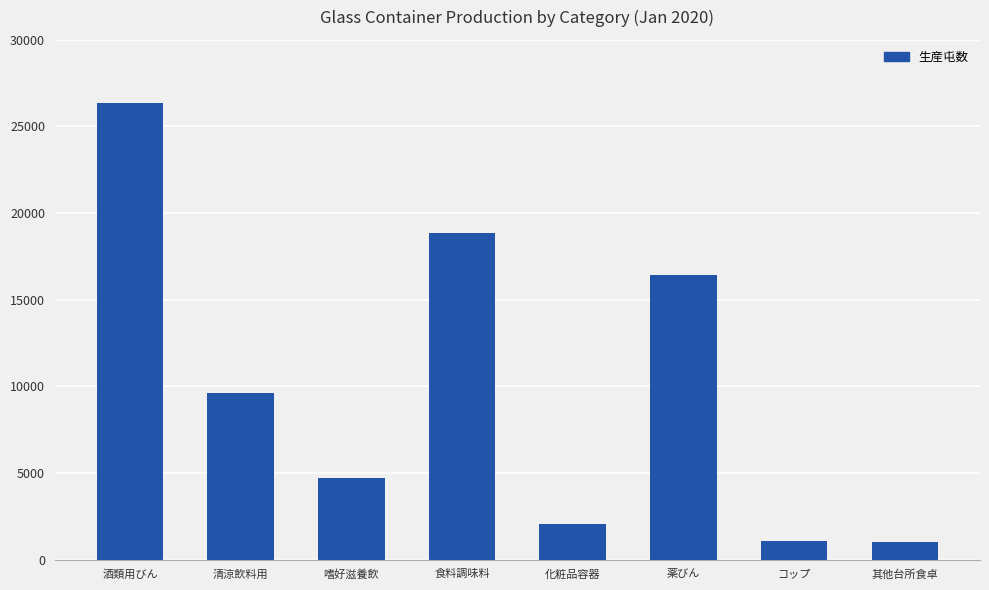

Which has a higher value, 化粧品容器 or コップ?

化粧品容器